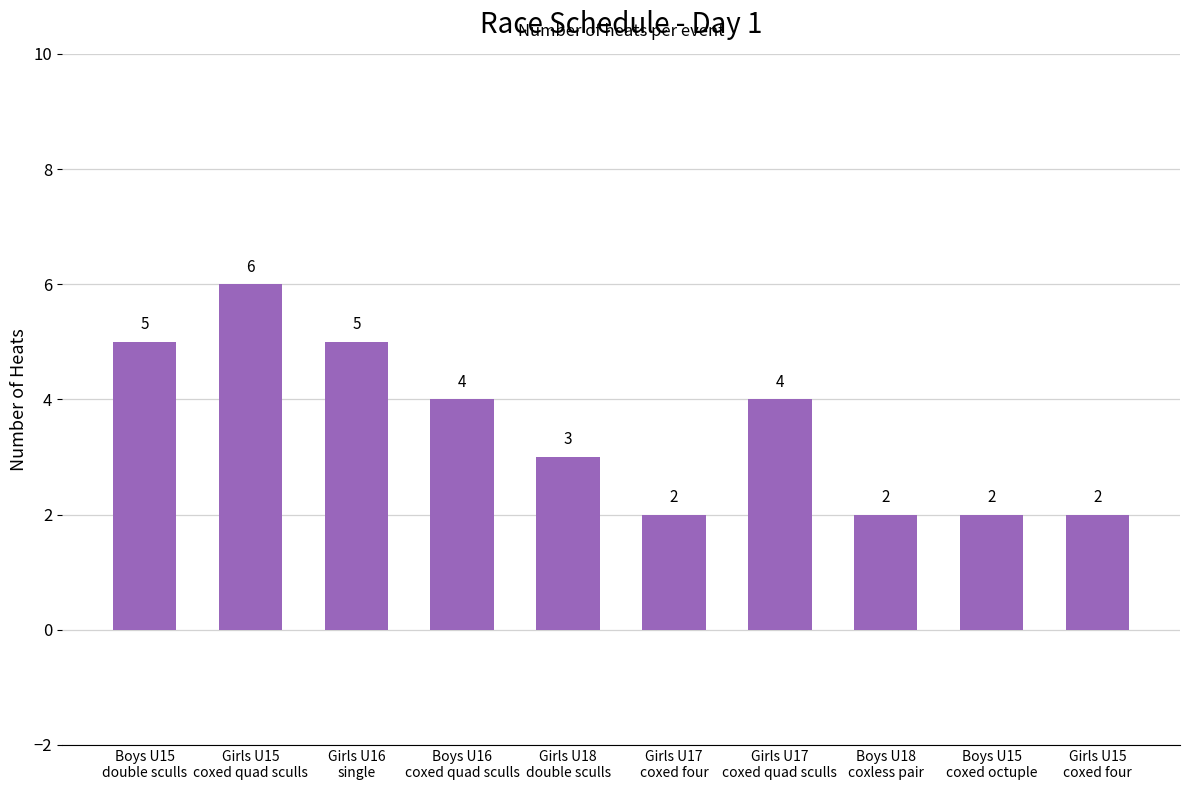

Which has a higher value, Girls U17
coxed four or Girls U18
double sculls?

Girls U18
double sculls